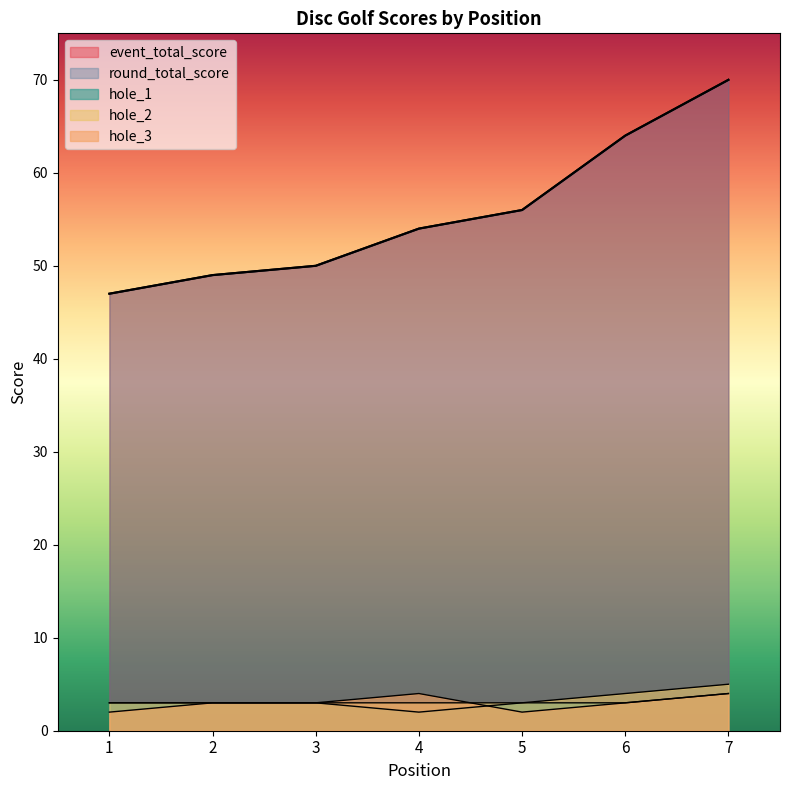

How many data points does each series have?

7